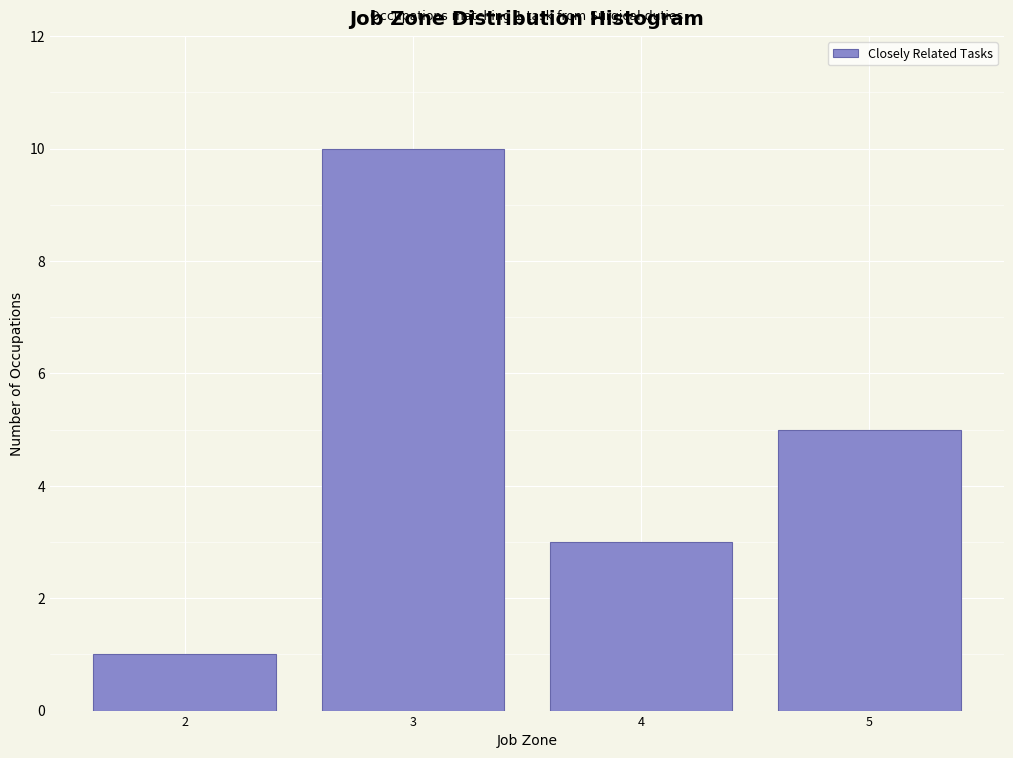

Reading left to right, extract all data points from this chart.

2=1	3=10	4=3	5=5